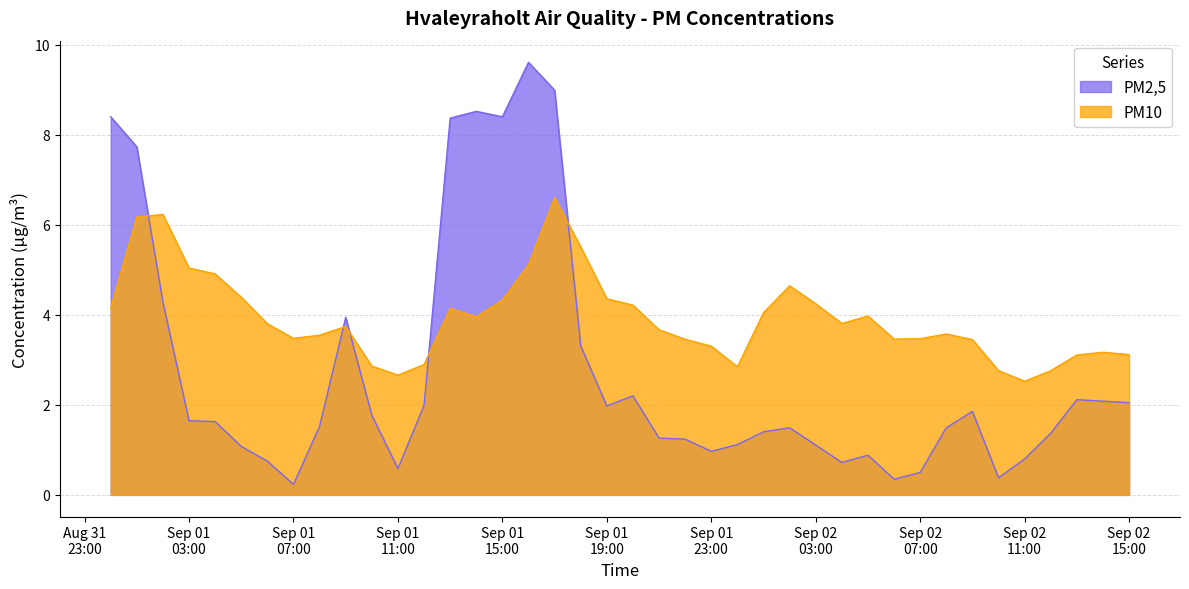

Which category has the lowest value across all series?

Sep 01
07:00